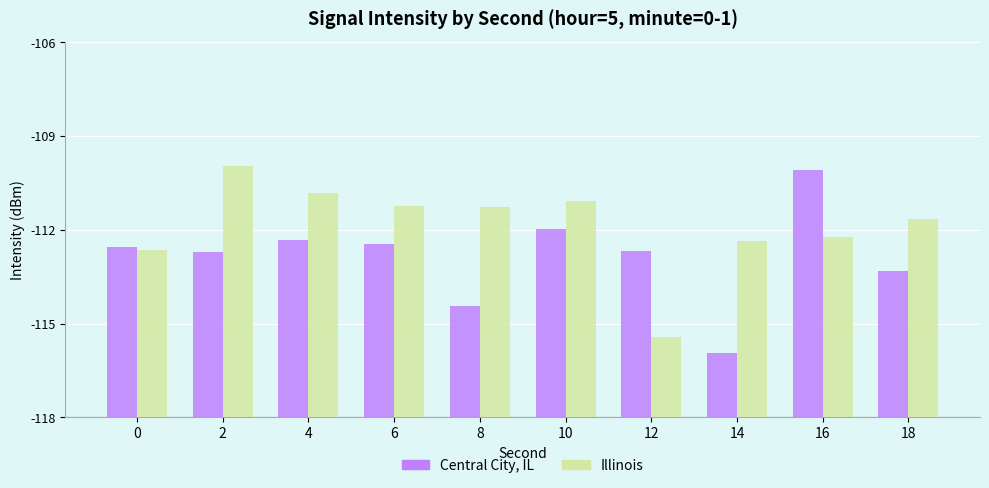

List the series in order of their peak value, lowest first.

Central City, IL, Illinois